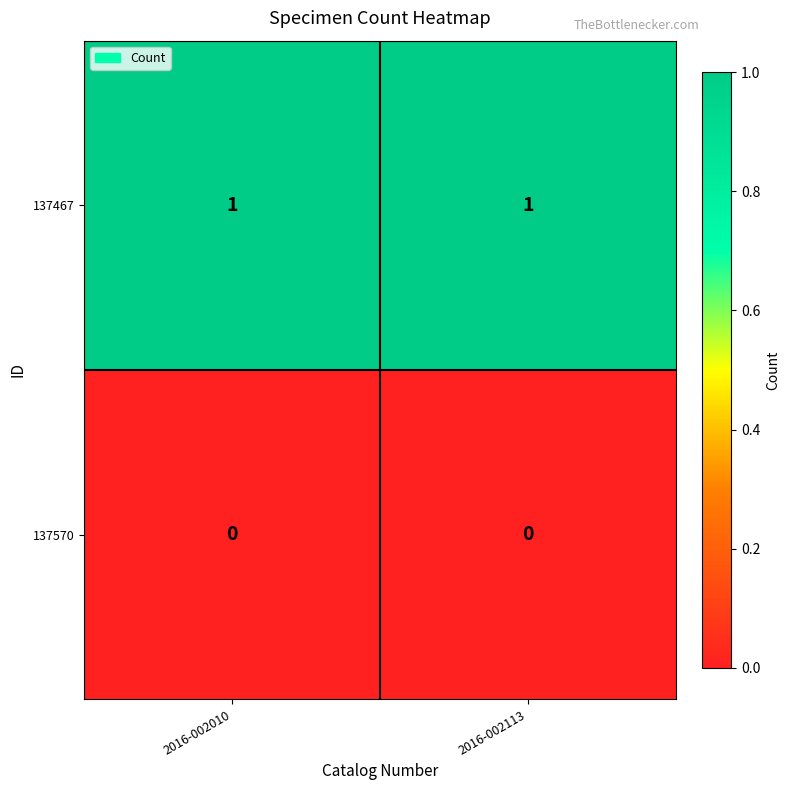

Reading left to right, what are all the values shown in this chart?

137467: 2016-002010=1	2016-002113=1
137570: 2016-002010=0	2016-002113=0